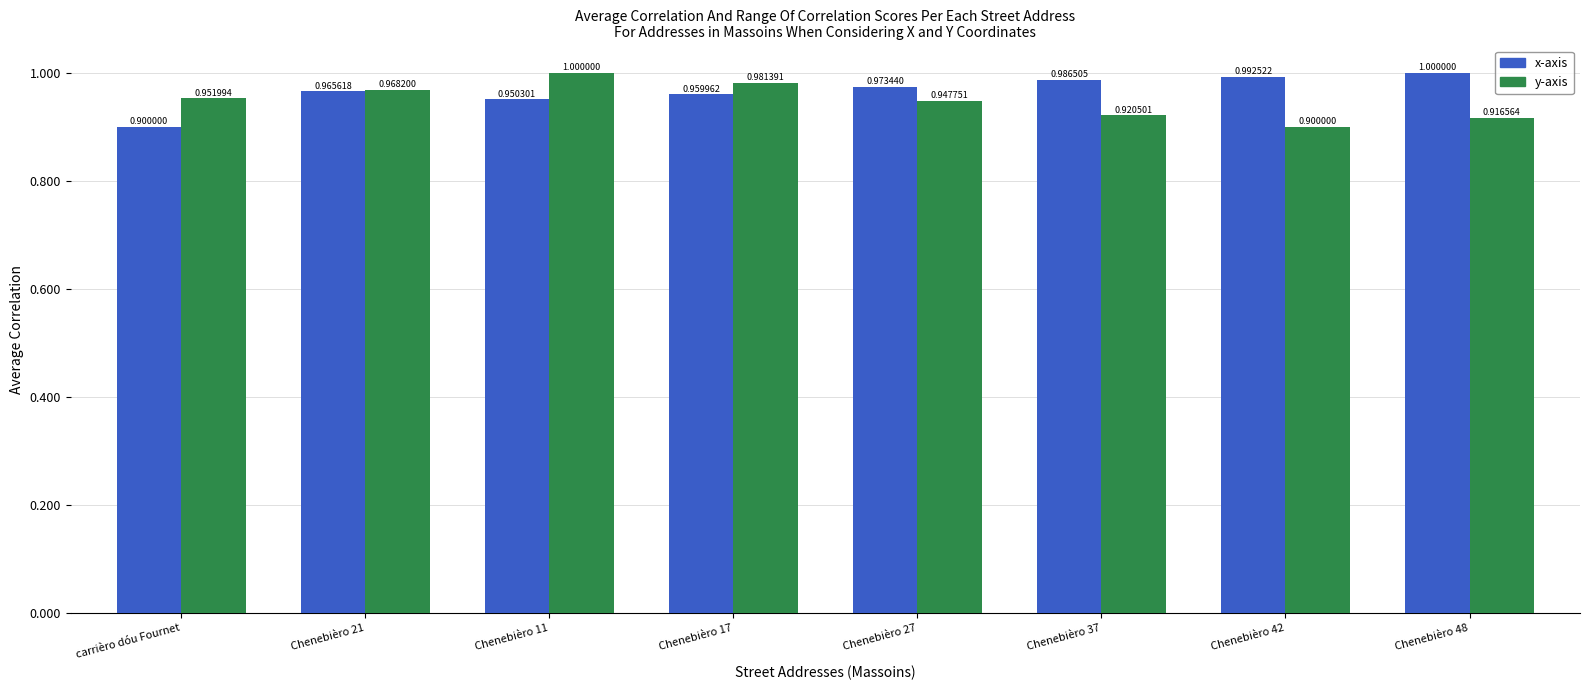

Which series has the largest total across all categories?

x-axis